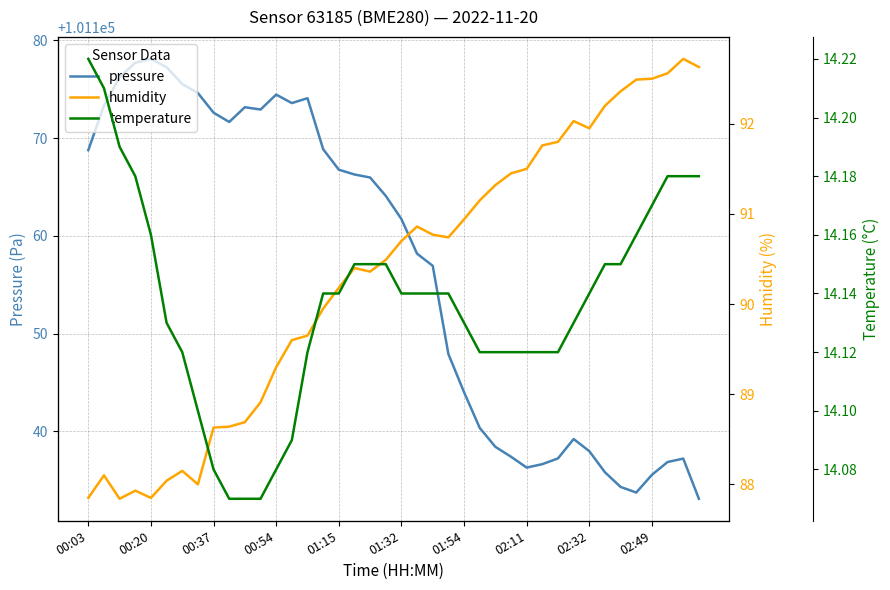

How many lines are shown in the chart?

3